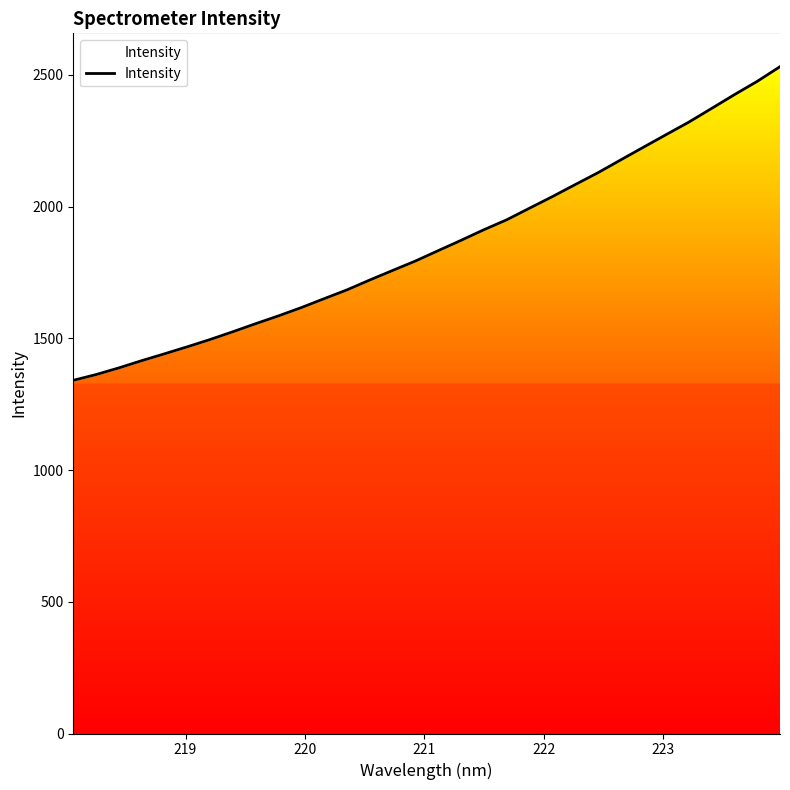

What is the value of the 6th point from the left?

1467.7